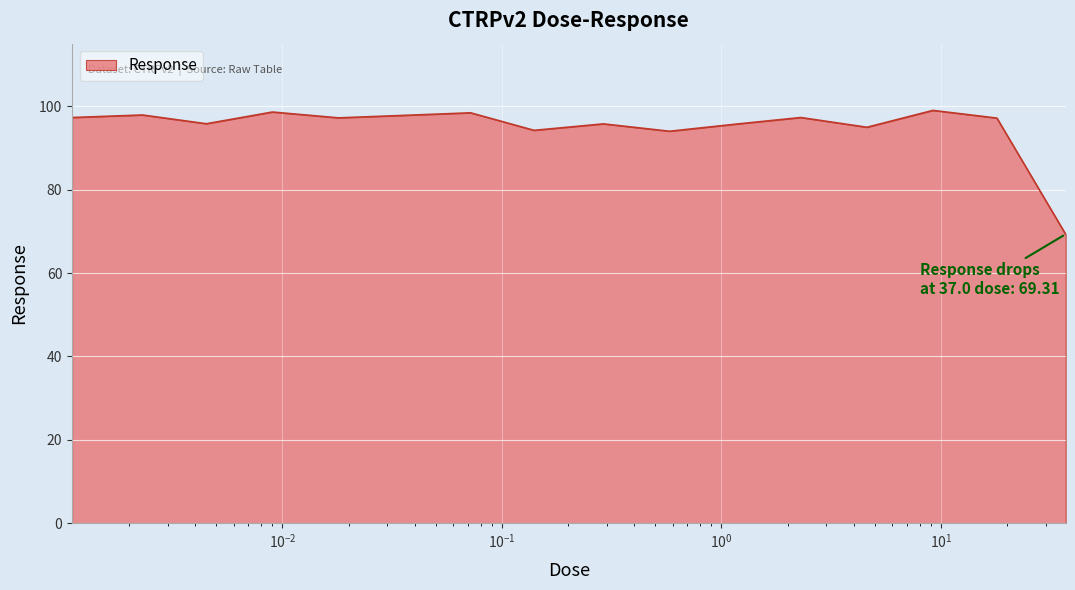

What is the difference between the maximum and minimum values?

29.7